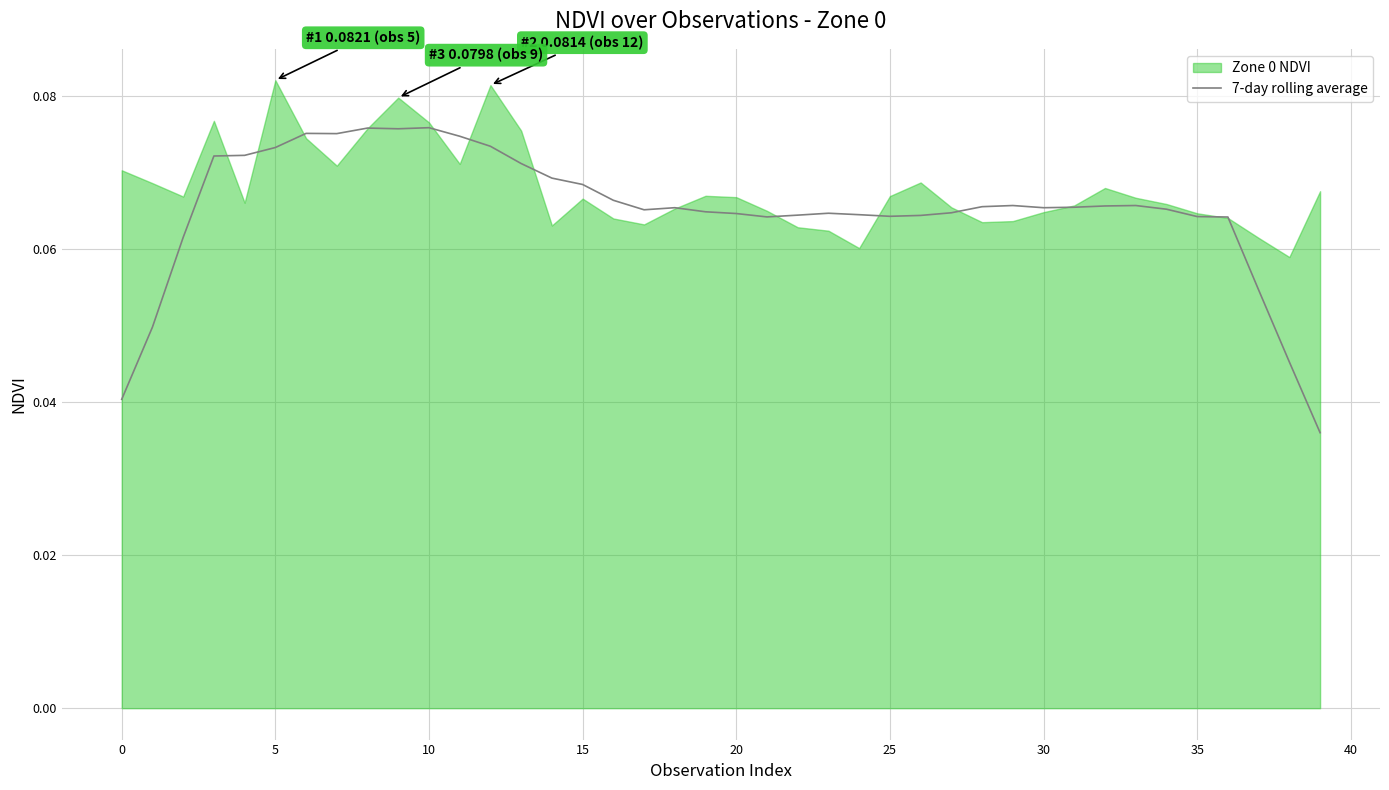

How many data points does each series have?

40